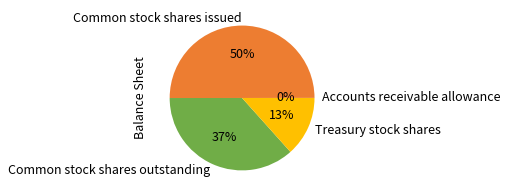

What is the ratio of the value at Treasury stock shares to the value at Common stock shares outstanding?

0.4